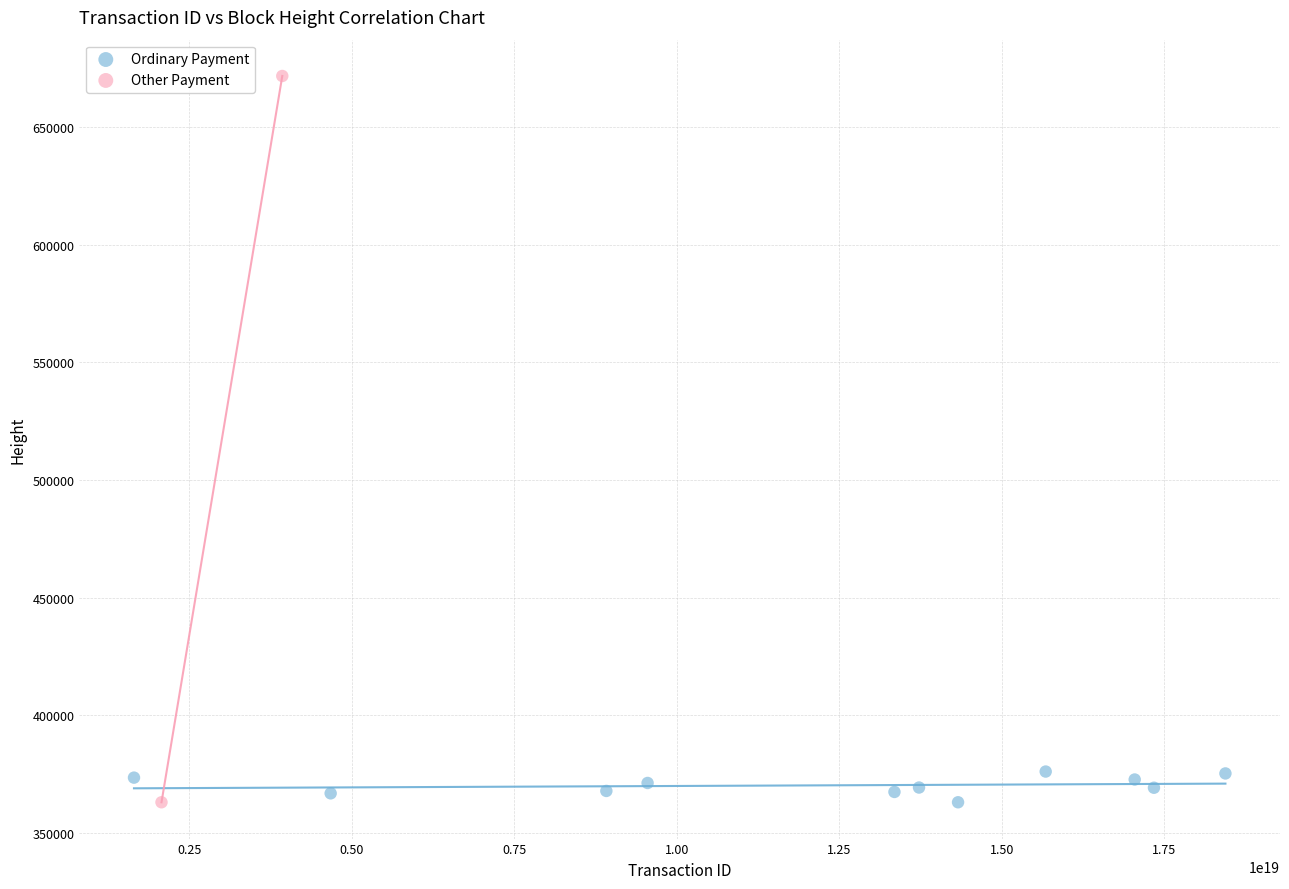

What are all the series names shown in the legend?

Ordinary Payment, Other Payment